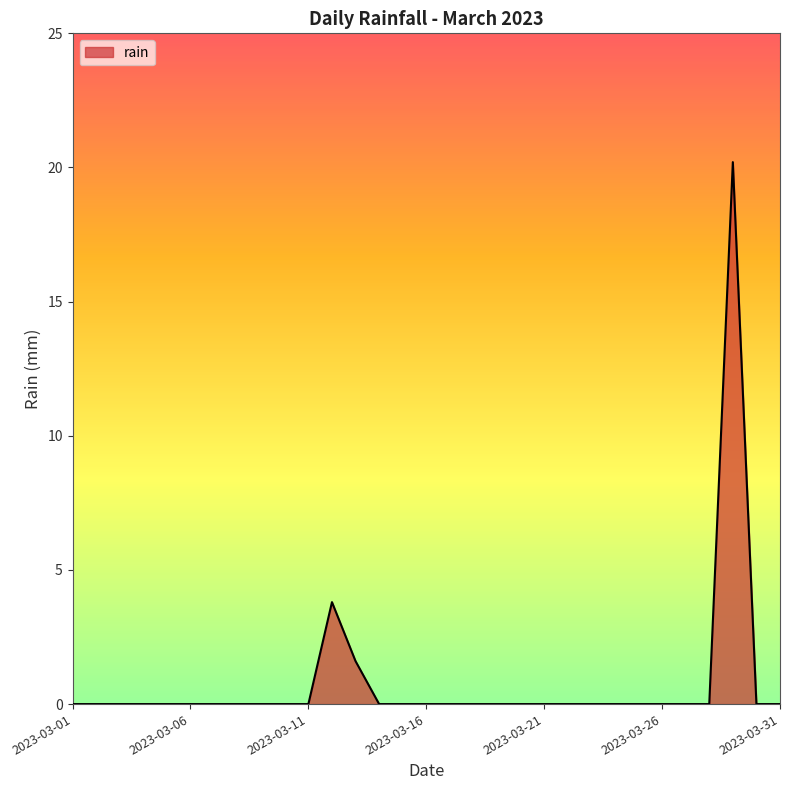

What is the difference between the maximum and minimum values?

20.2